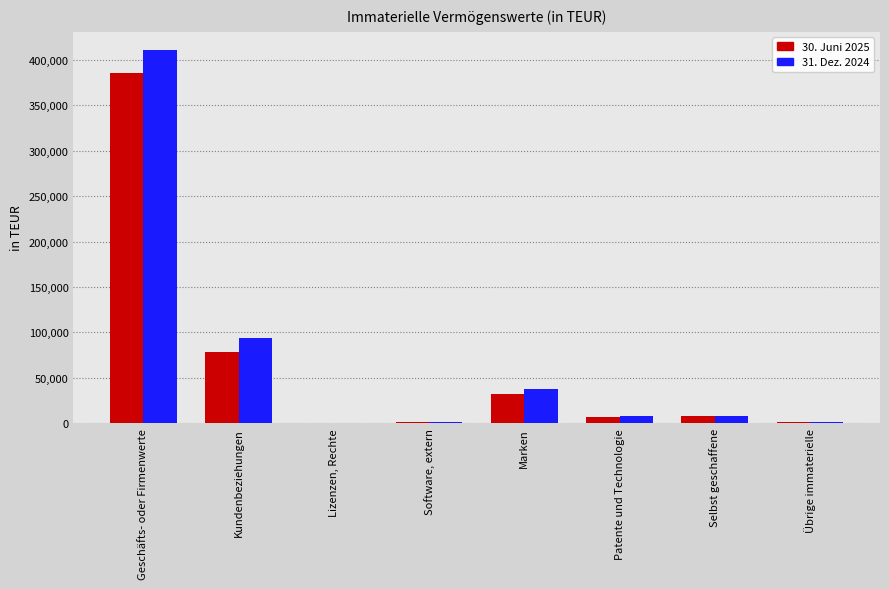

Is the value of 30. Juni 2025 at Patente und Technologie greater than the value of 31. Dez. 2024 at Marken?

No